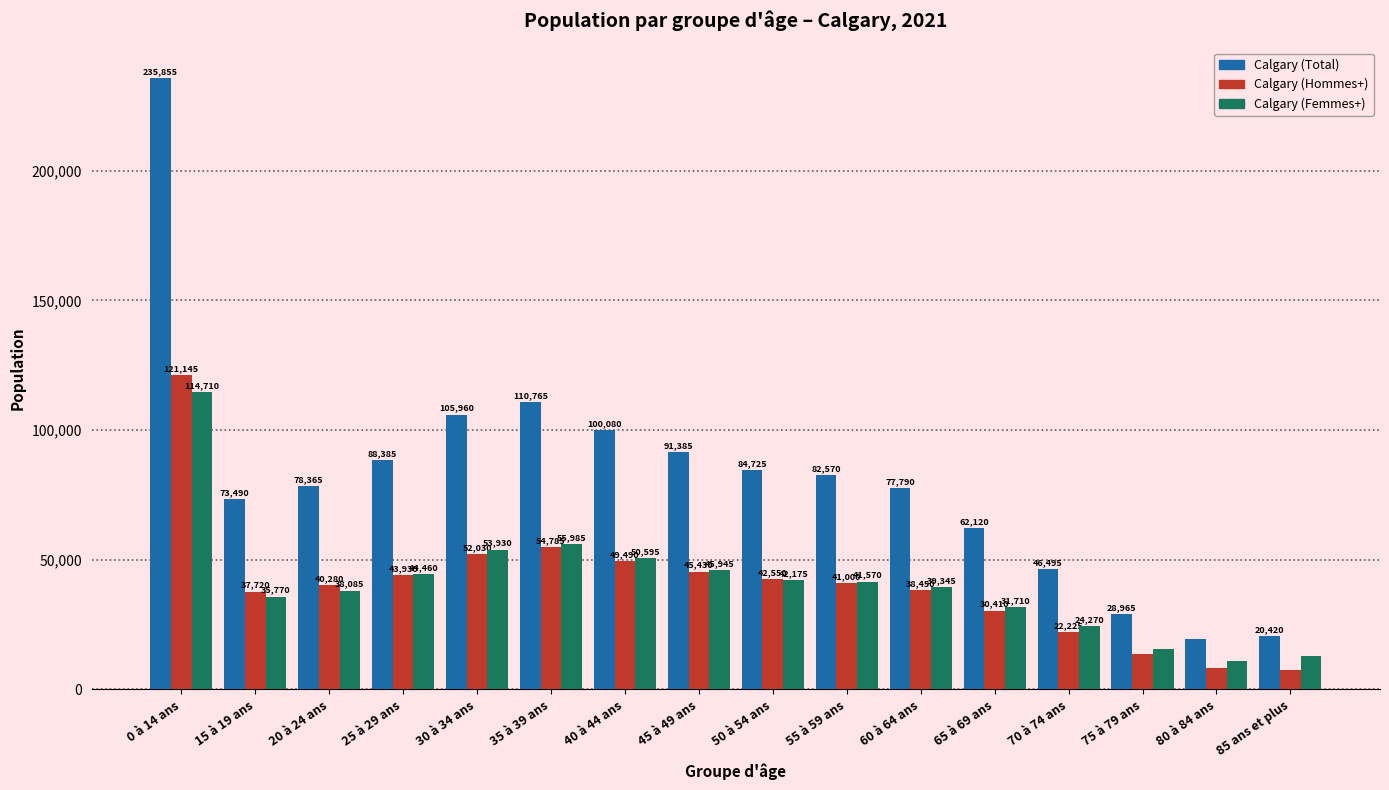

What is the smallest value displayed?

7540